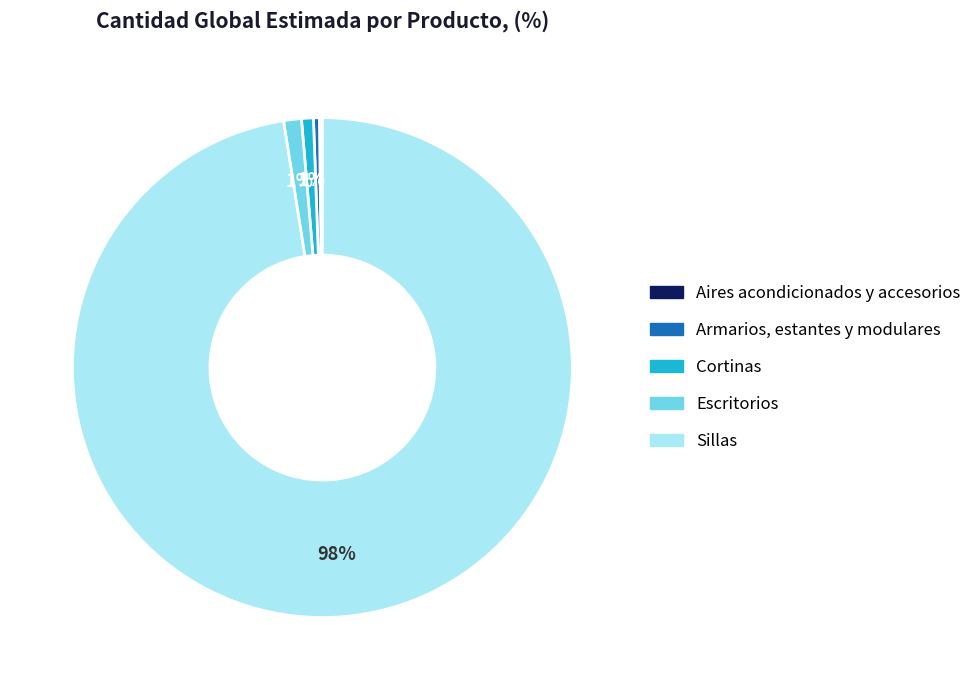

Is it true that Sillas is 98% of the pie?

True